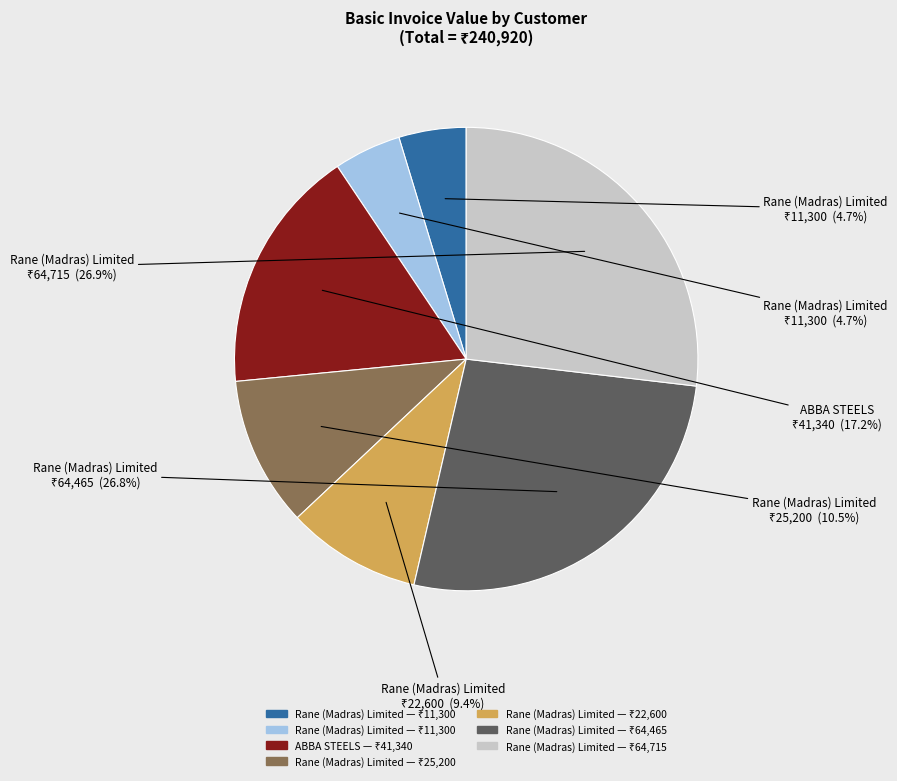

Is there any slice that represents more than half of the pie?

No